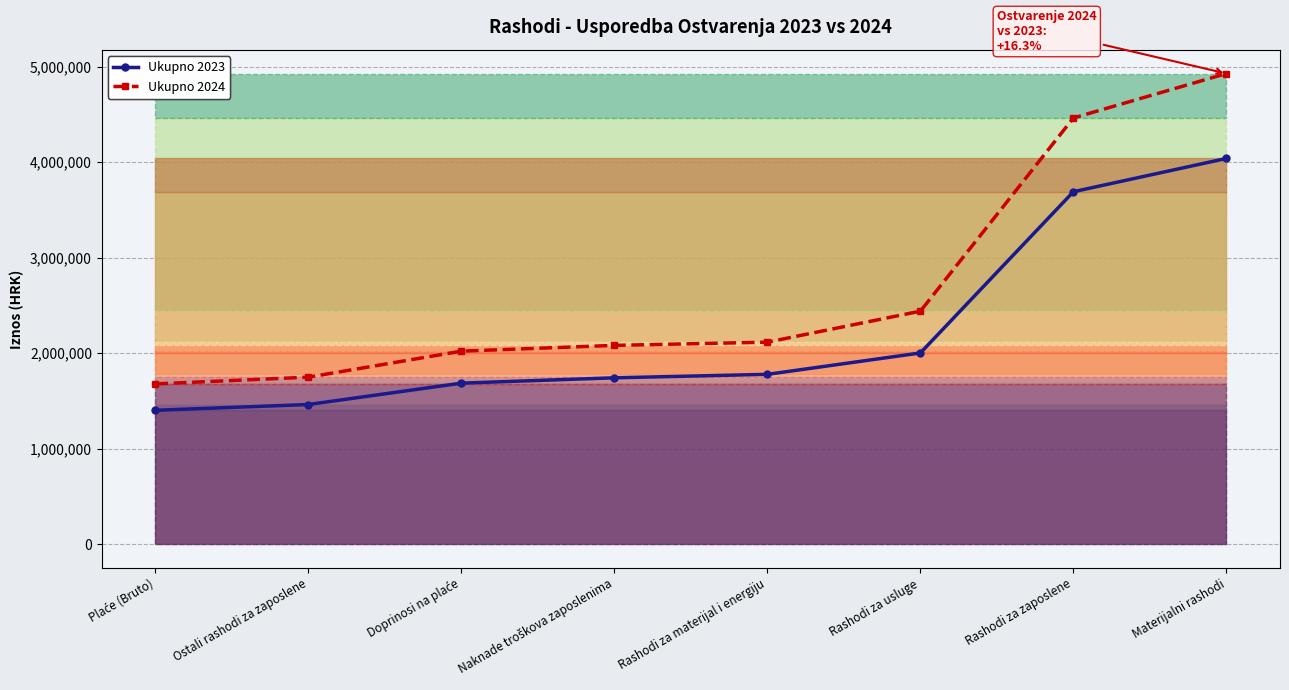

How many lines are shown in the chart?

2